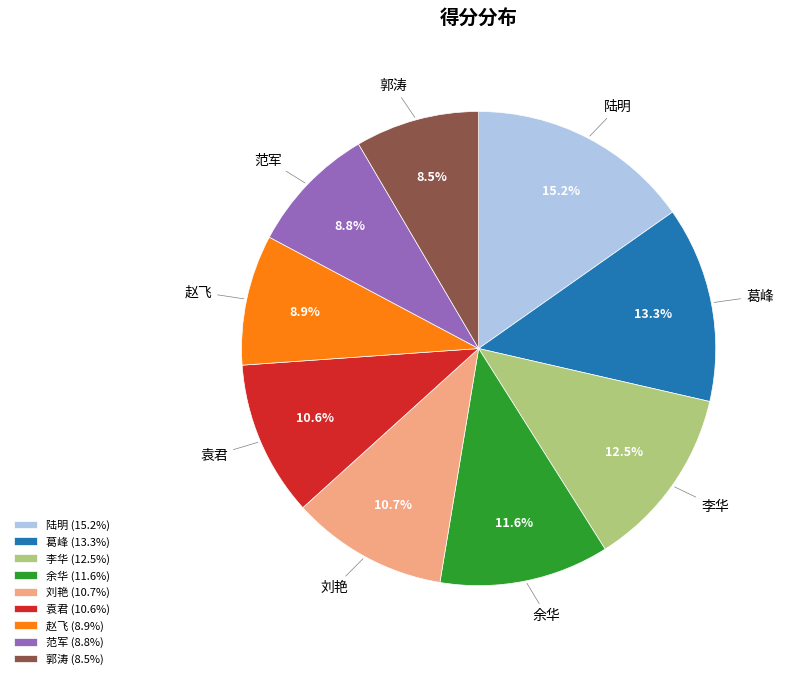

What percentage do 葛峰 and 郭涛 together represent?

21.8%